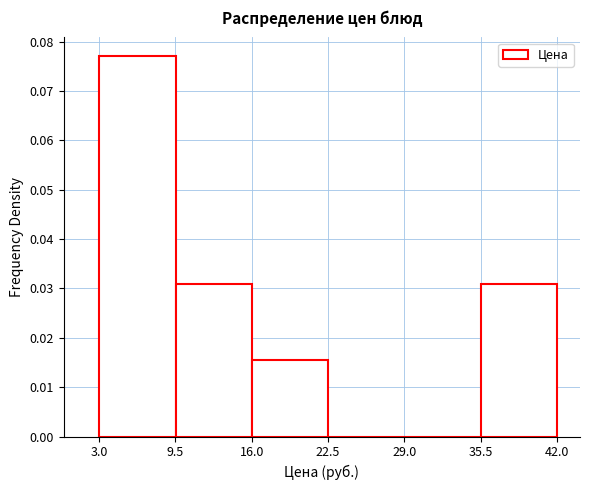

Over which range of the x-axis is the bar tallest?

3 to 10